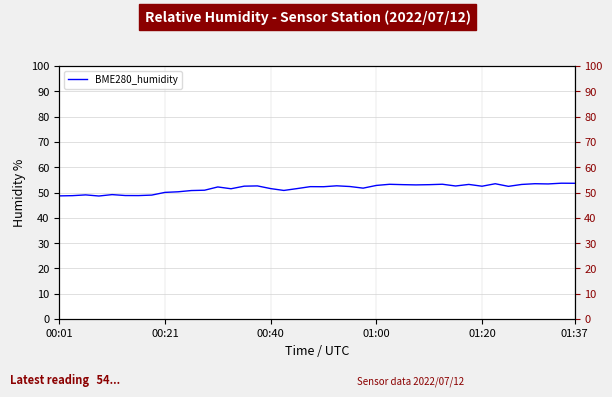

Count the number of categories in the chart.

40